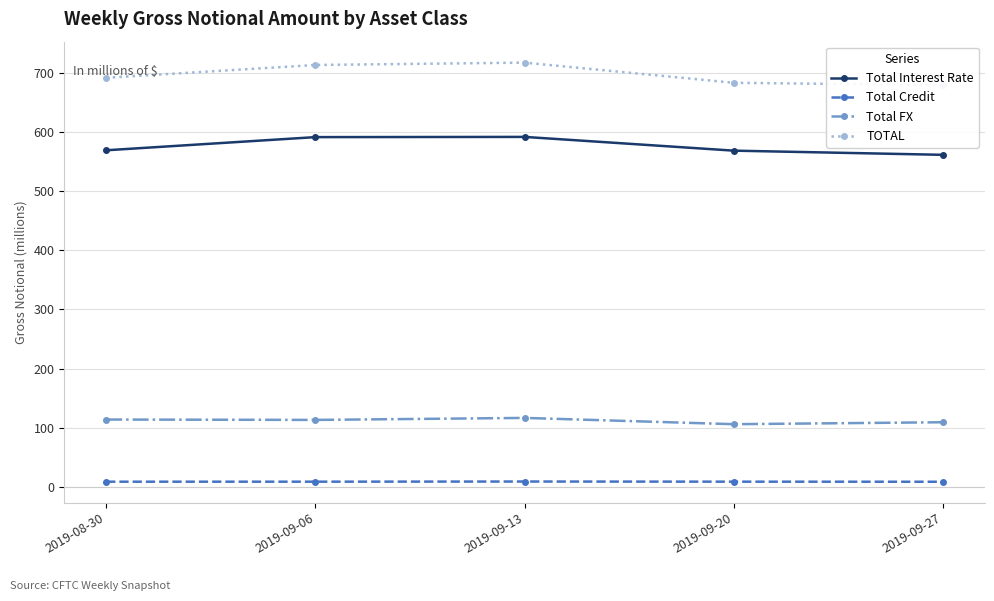

What is the difference between the highest and lowest values at 2019-09-06?

704.1